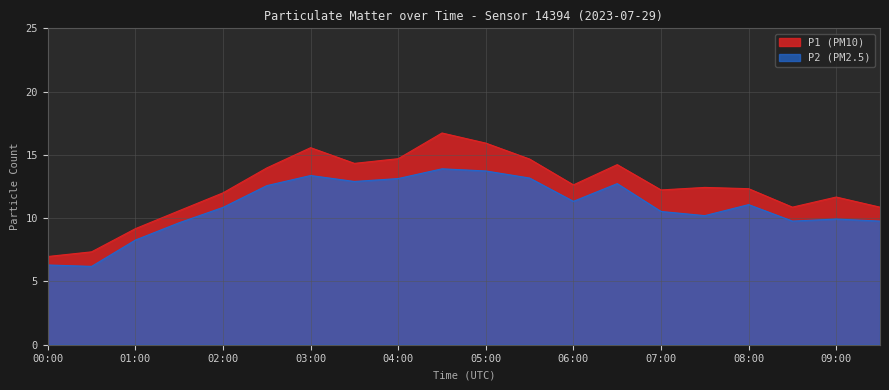

What is the total value across all series at 00:00?

13.3